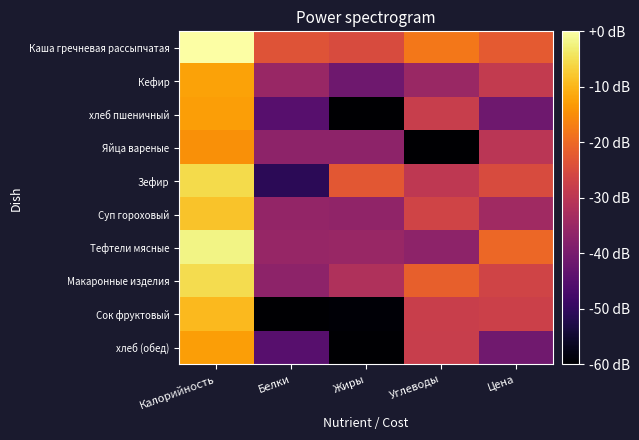

How many data points does each series have?

5